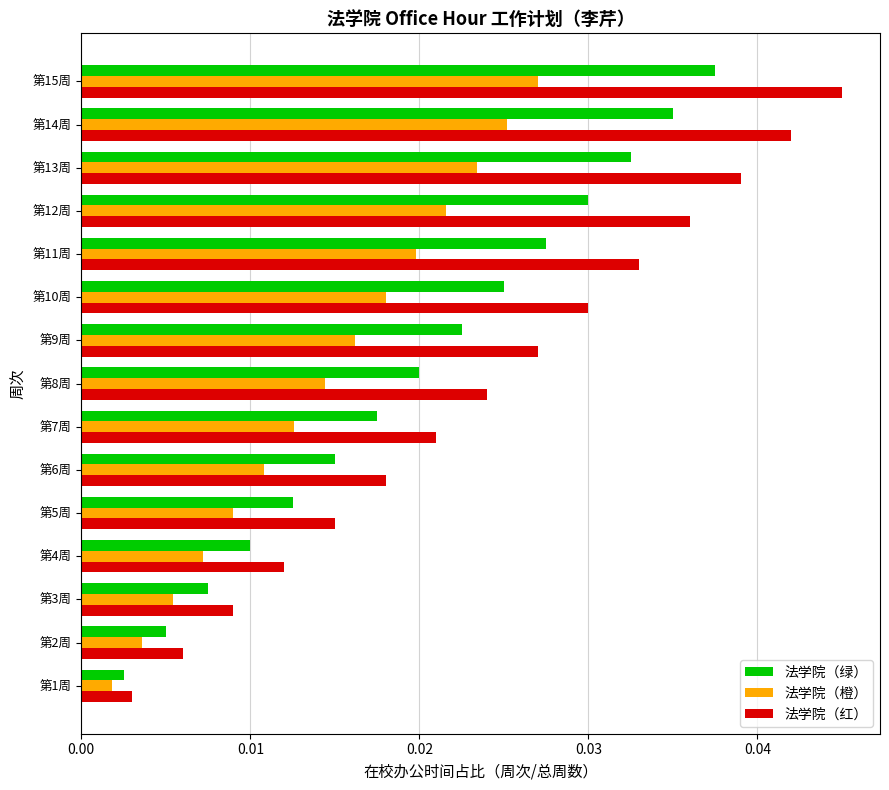

Is it true that 法学院（绿） equals 0.1 at 第15周?

False